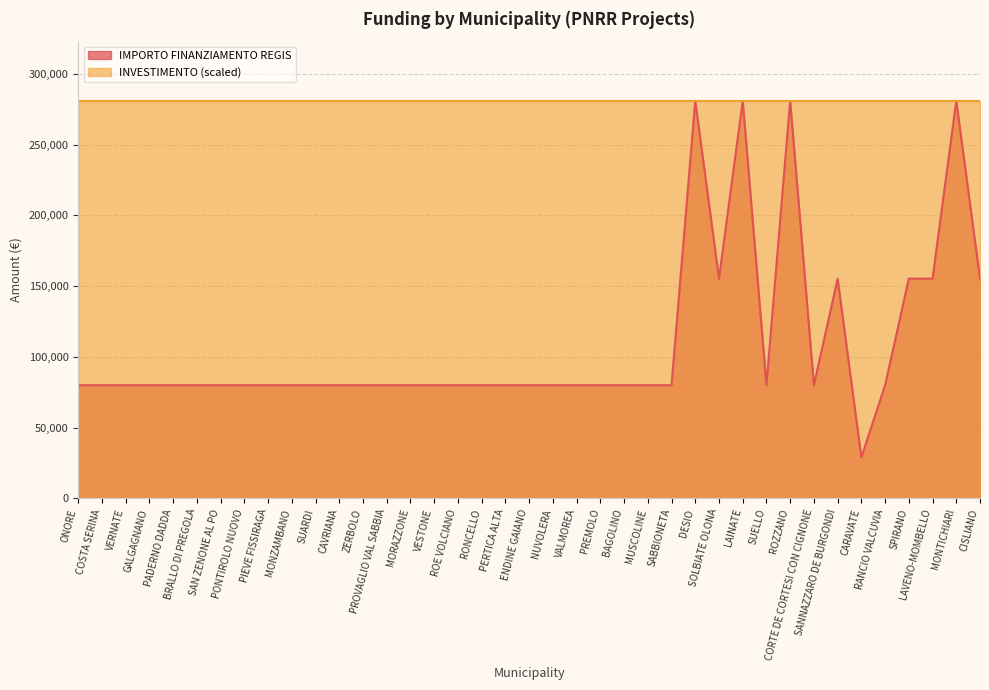

The chart shows a value of 111933 at PONTIROLO NUOVO. True or false?

False